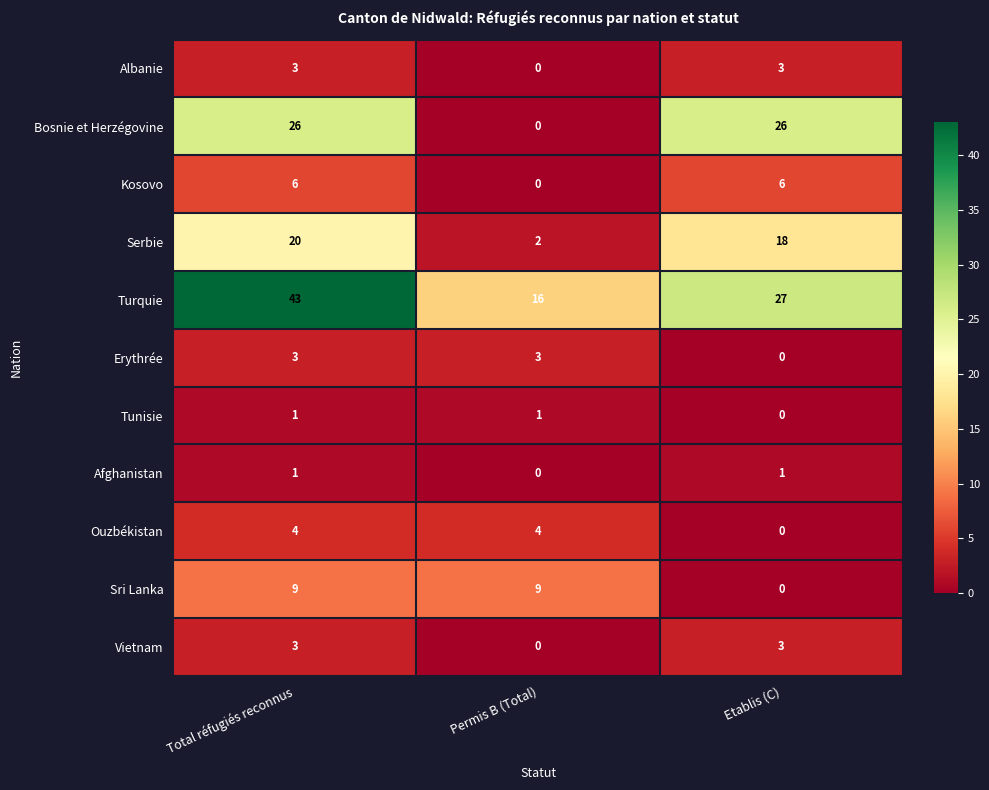

What is the difference between the maximum and minimum values in the Kosovo series?

6